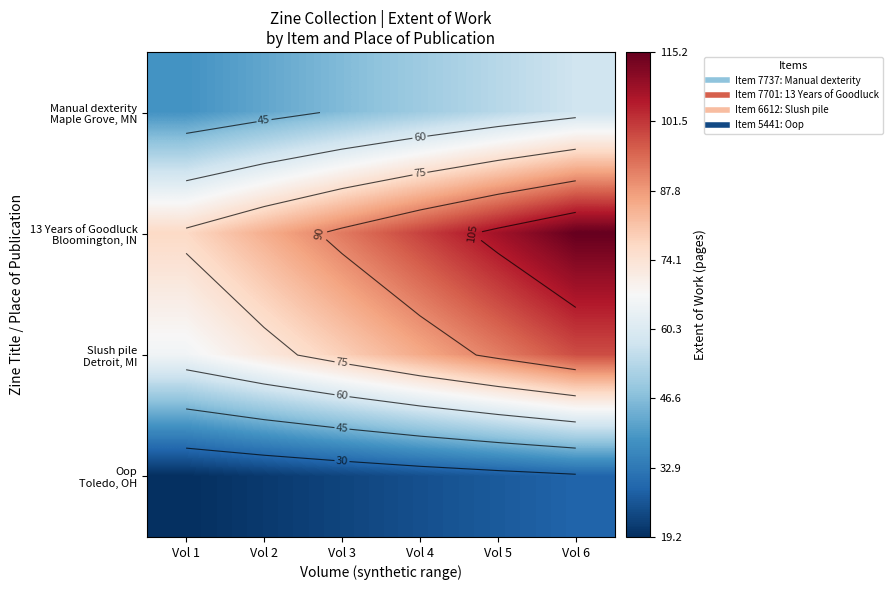

Rank the series at Vol 2 from lowest to highest value.

Oop Toledo, OH, Manual dexterity Maple Grove, MN, Slush pile Detroit, MI, 13 Years of Goodluck Bloomington, IN